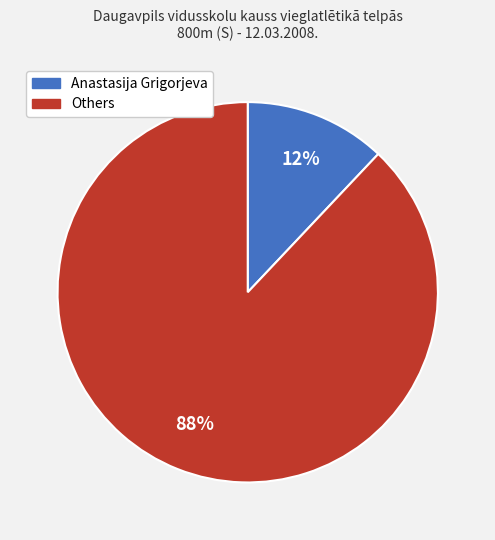

Combined, do Others and Anastasija Grigorjeva account for over 50%?

Yes